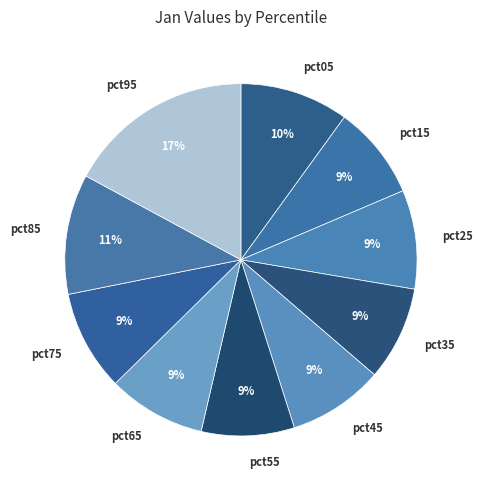

To the nearest percent, what is the average slice percentage?

10%